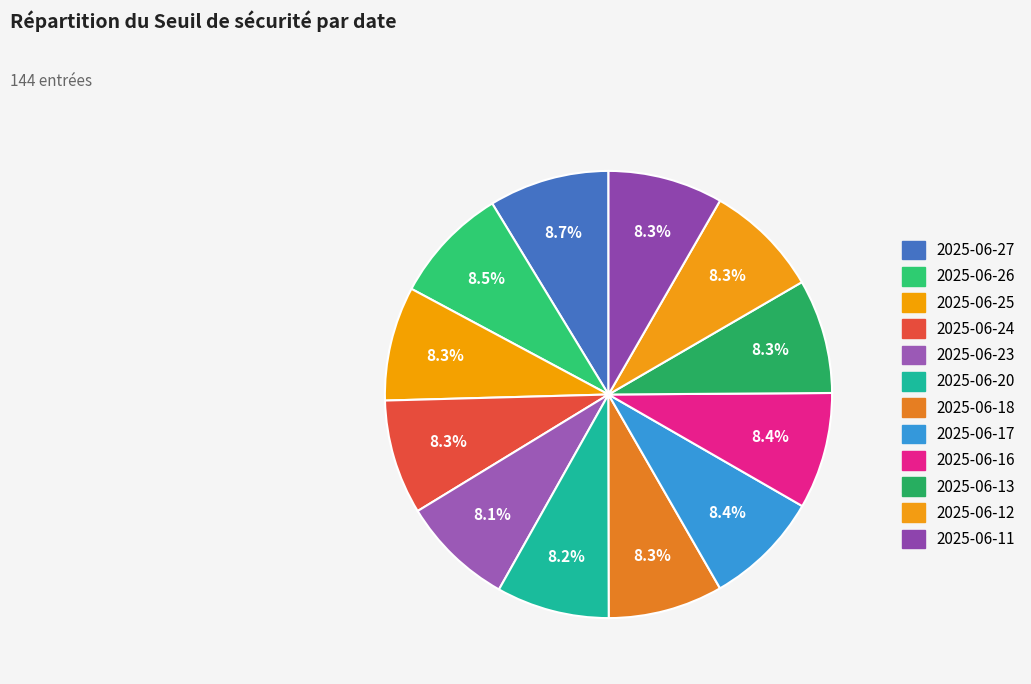

Do 2025-06-13 and 2025-06-17 together represent more than half of the pie?

No